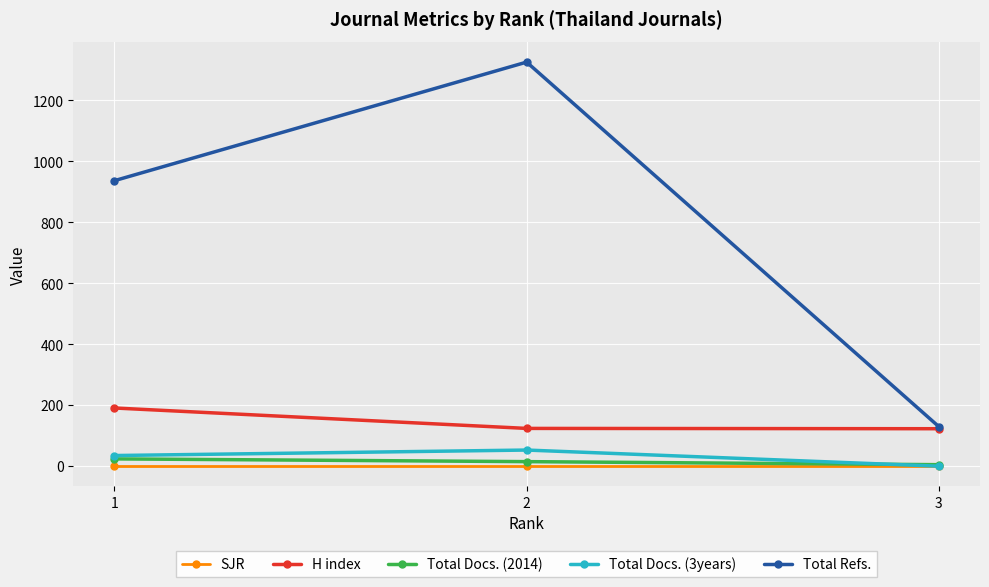

At which category is the sum across all series the highest?

2